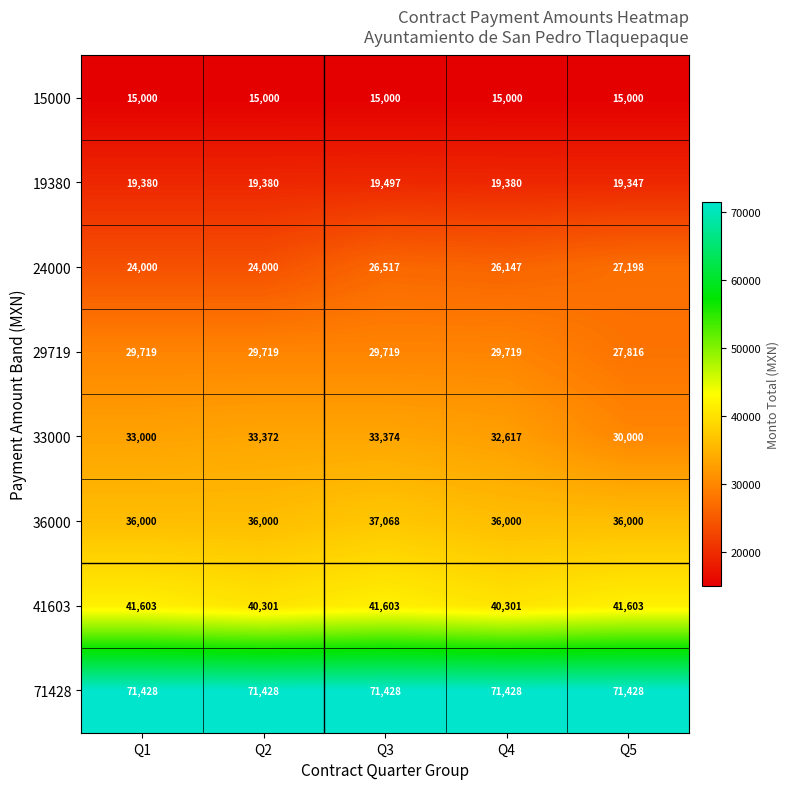

True or false: 36000 has a value of 36000 at Q1.

True